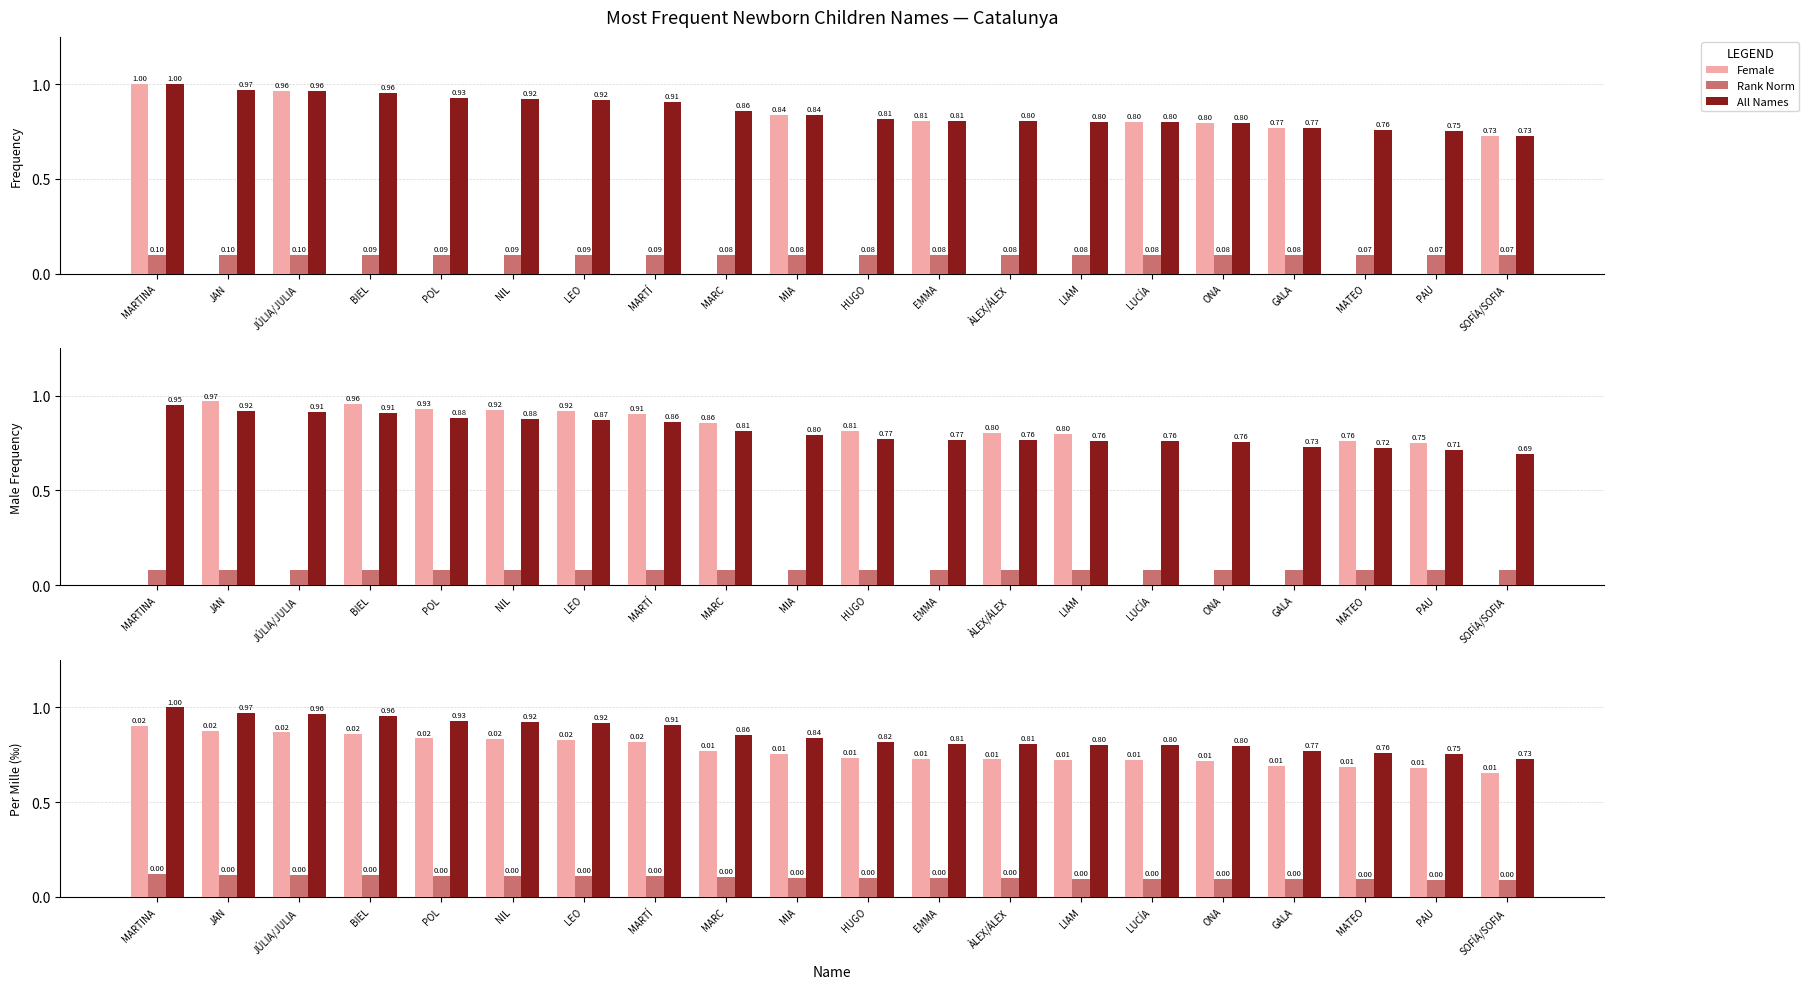

What is the spread (max minus min) of values at ÀLEX/ÁLEX?

0.7